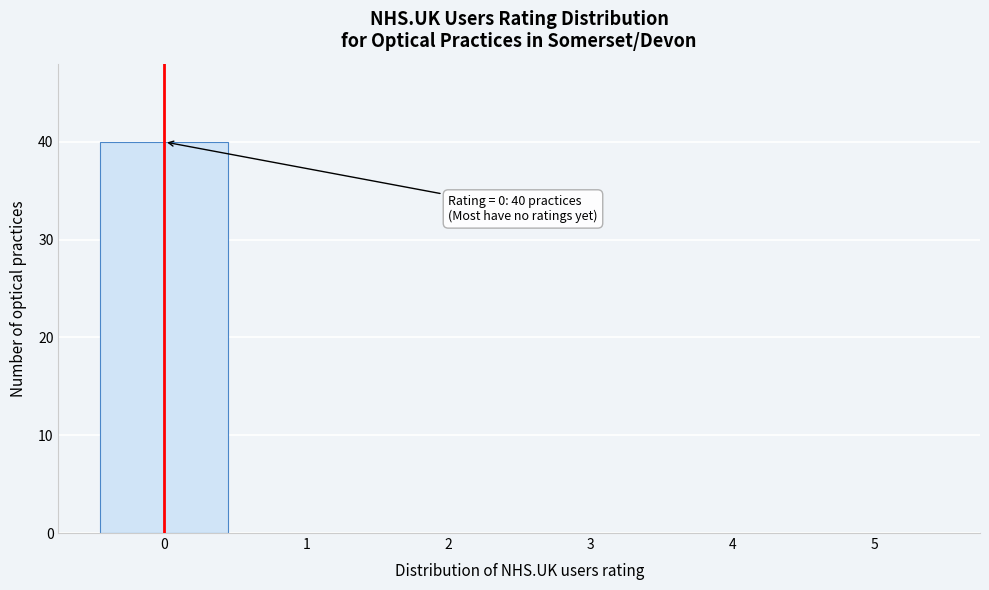

Over which range of the x-axis is the bar tallest?

-0.5 to 0.5